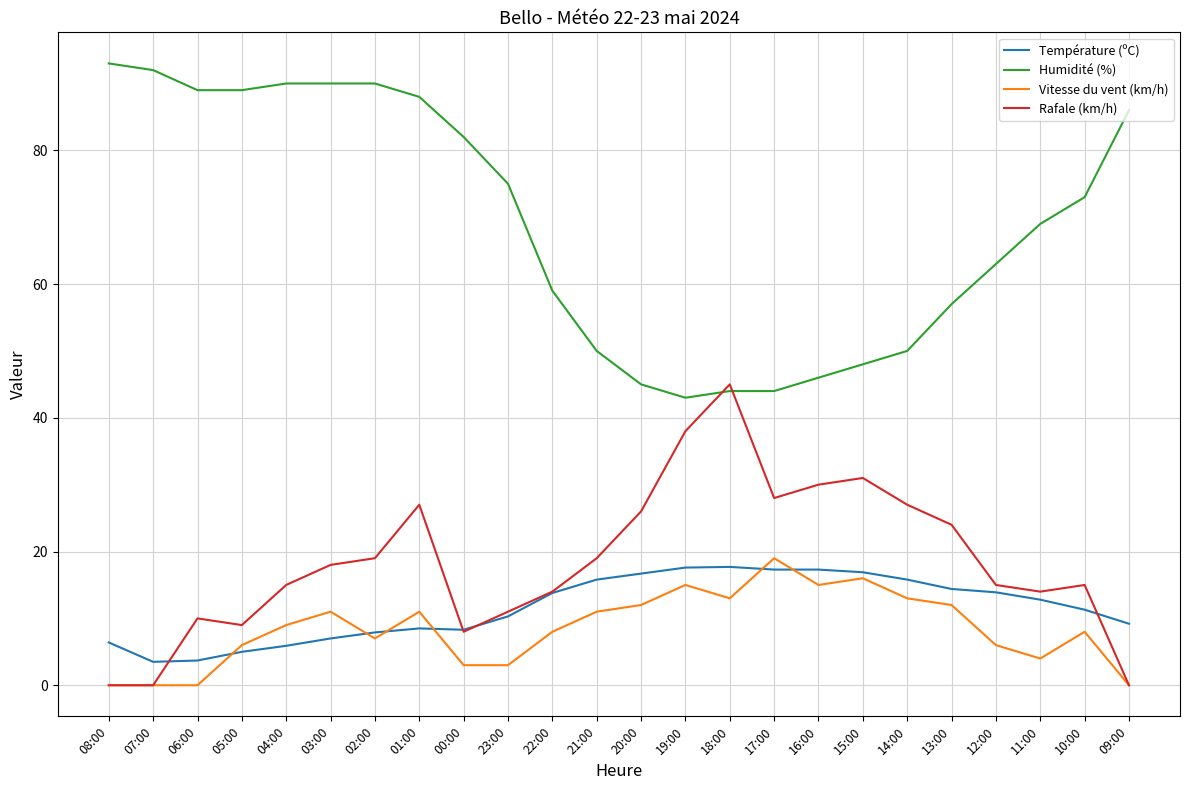

At which label does Humidité (%) first exceed 73?

08:00